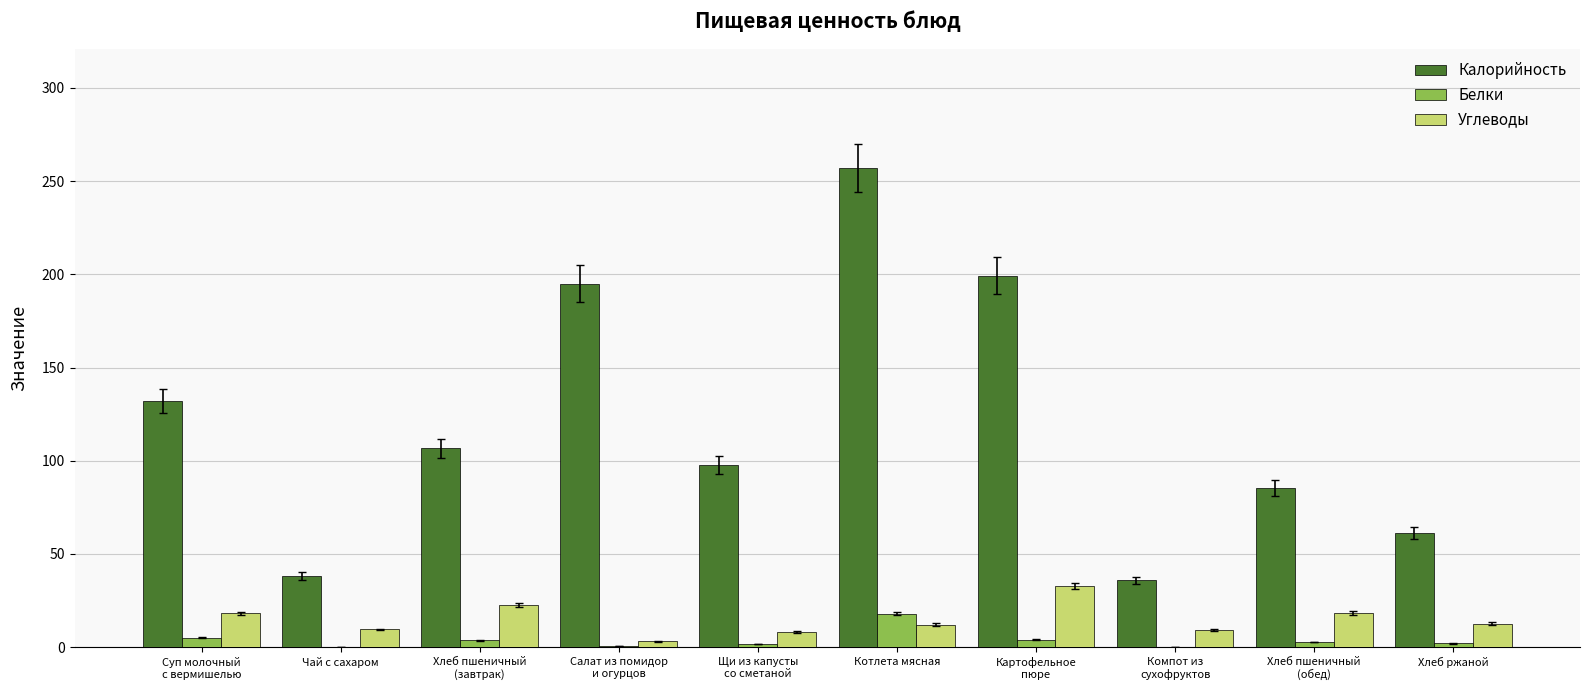

How many groups of bars are there?

10